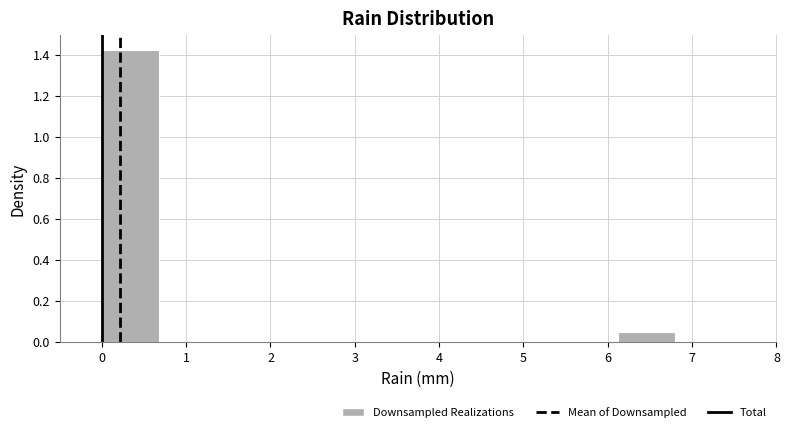

Reading left to right, transcribe this chart: for each bar, give the range it covers on the x-axis and its height. Neither the bar edges nor the heights are printed on the chart, so give them approximately, as read against the axes.

0.00 to 0.68: 1.42
0.68 to 1.36: 0
1.36 to 2.04: 0
2.04 to 2.72: 0
2.72 to 3.40: 0
3.40 to 4.08: 0
4.08 to 4.76: 0
4.76 to 5.44: 0
5.44 to 6.12: 0
6.12 to 6.80: 0.04